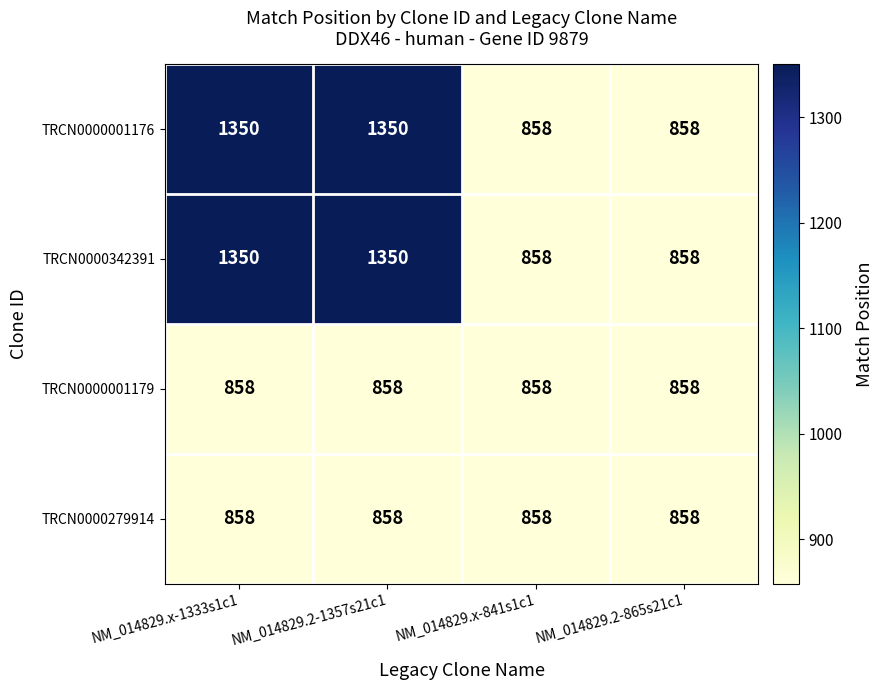

Count the number of data series in this chart.

4